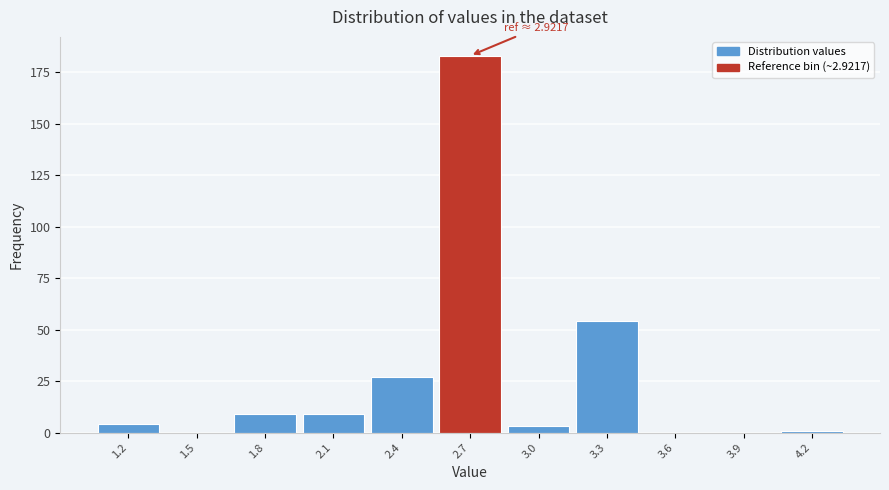

Reading left to right, list all the values displayed in this chart.

1.2=4	1.5=0	1.8=9	2.1=9	2.4=27	2.7=183	3.0=3	3.3=54	3.6=0	3.9=0	4.2=1